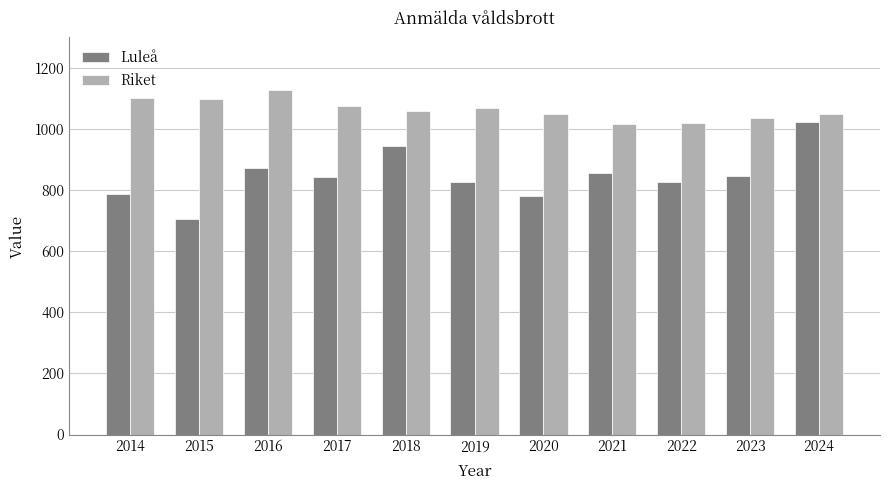

What value does the Riket series have at 2014?

1101.8